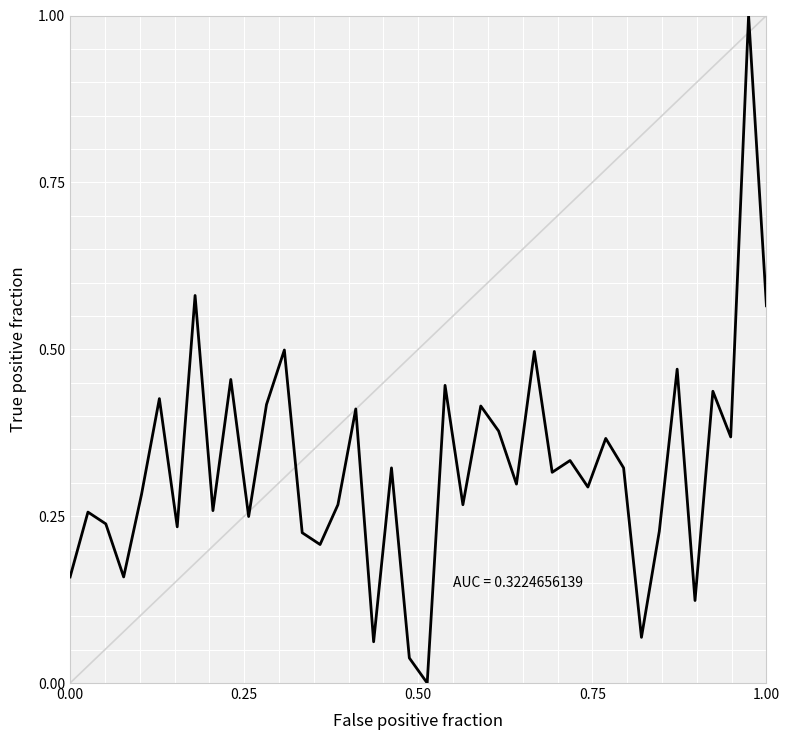

What is the difference between the maximum and second lowest values?

1.0